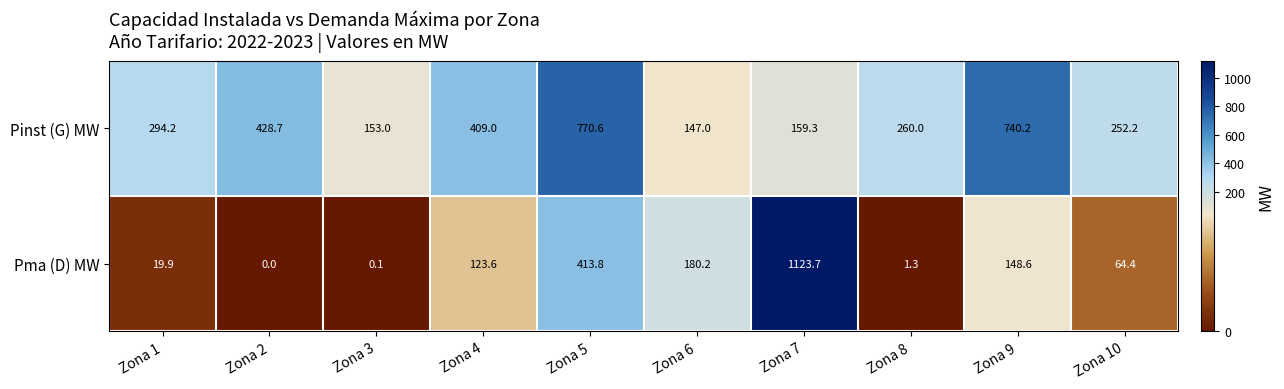

True or false: Pinst (G) MW has a value of 153.0 at Zona 3.

True